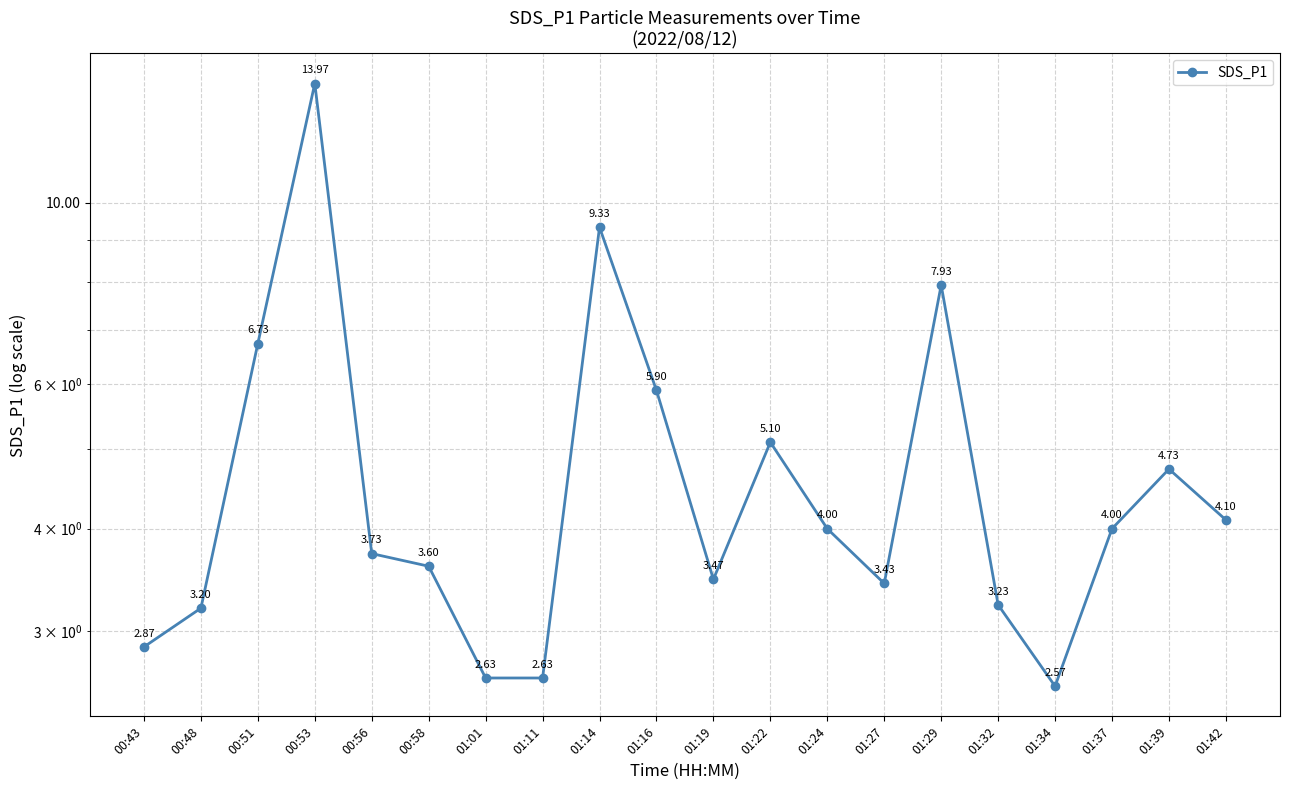

Where does the data first go above 4?

00:51